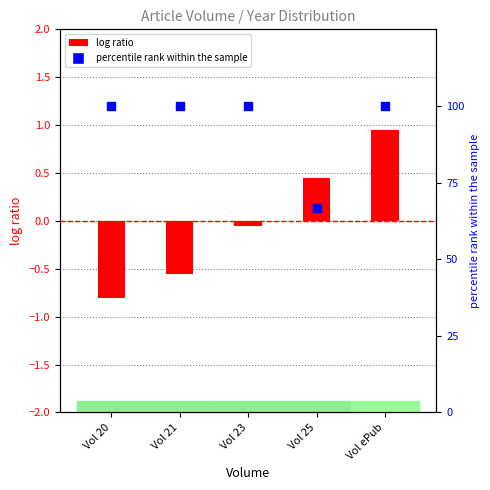

What are all the series names shown in the legend?

log ratio, percentile rank within the sample